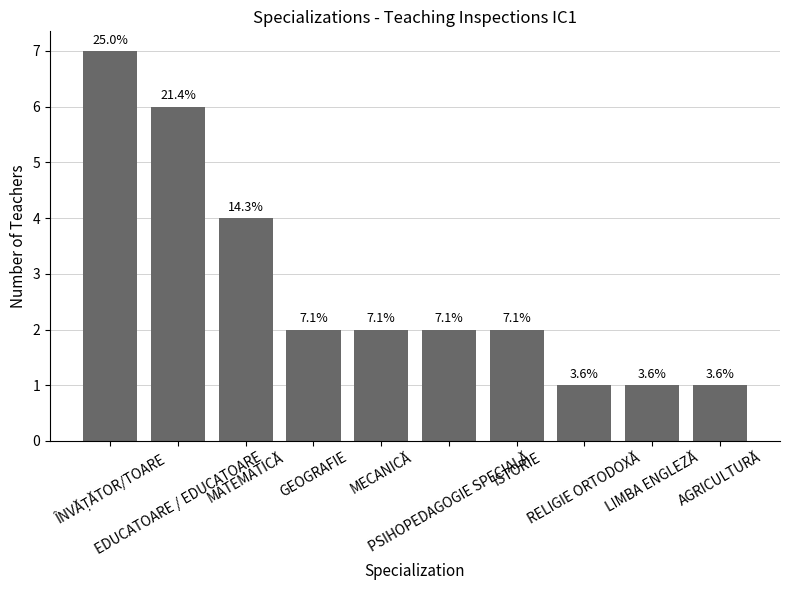

How many bars are there in total?

10